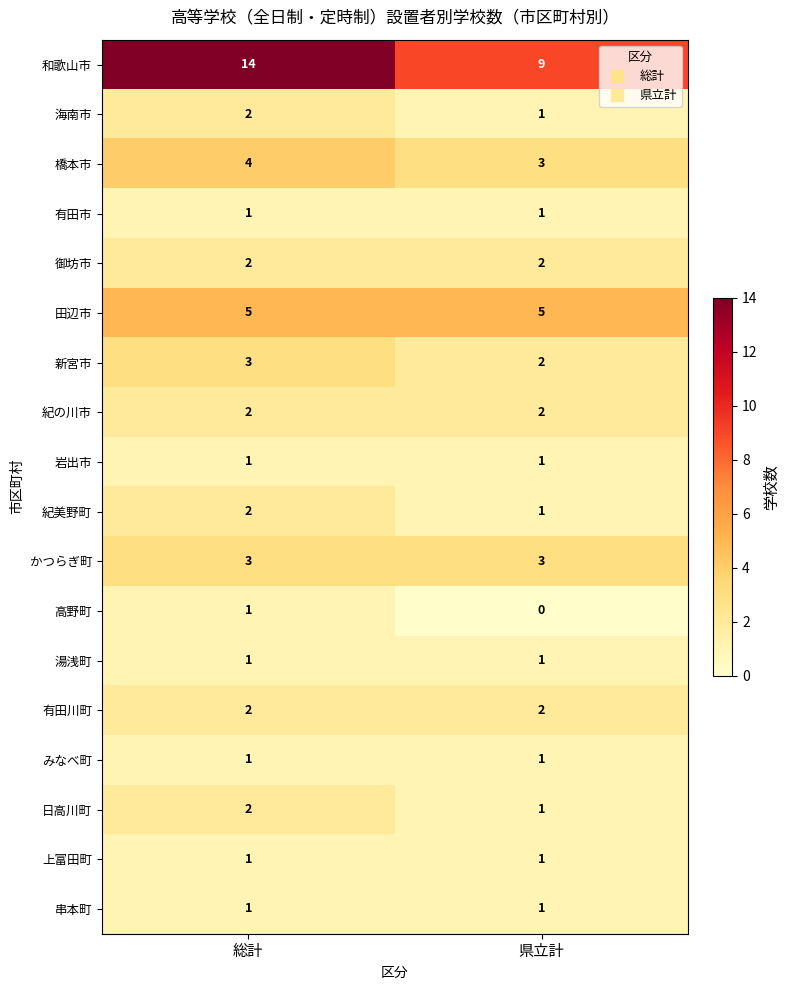

What is the total value across all series at 総計?

48